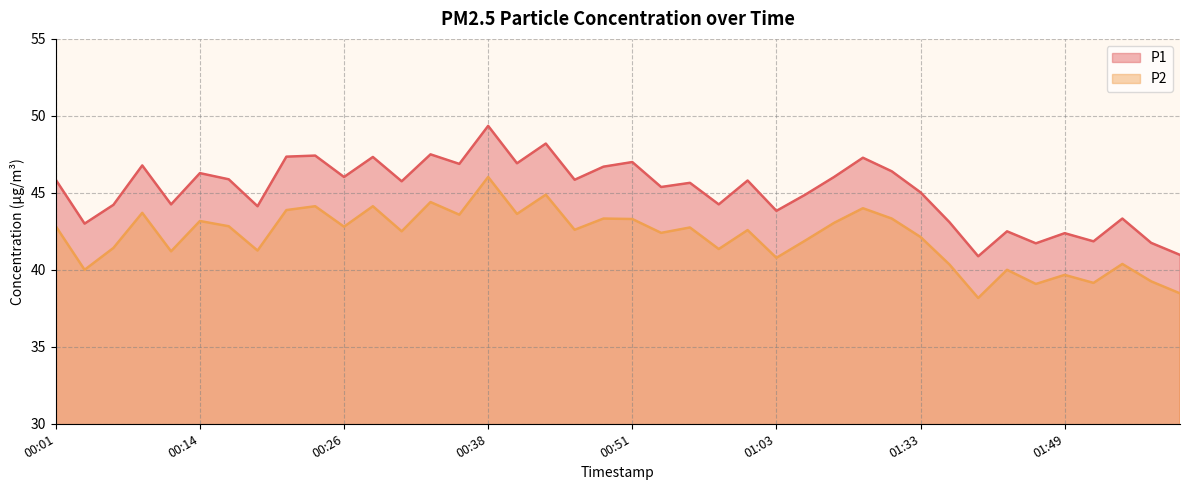

Which series changed the most between 00:38 and 00:48?

P2